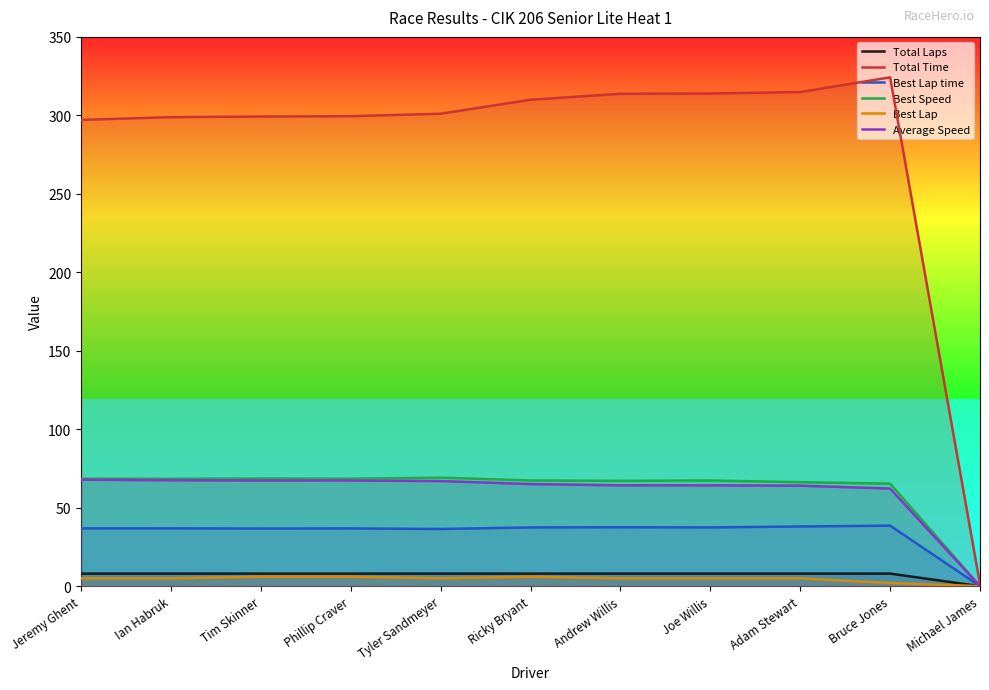

What is the sum of all Average Speed values?

656.7